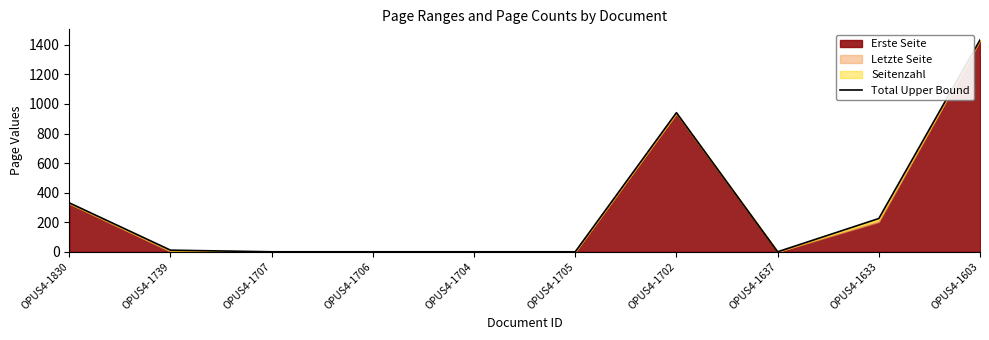

What is the label of the 10th point from the right?

OPUS4-1830